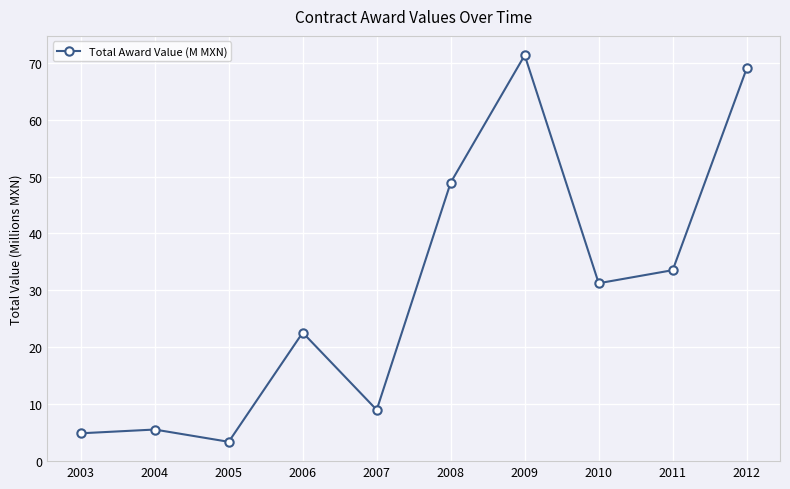

List the labels in order of value, largest first.

2009, 2012, 2008, 2011, 2010, 2006, 2007, 2004, 2003, 2005